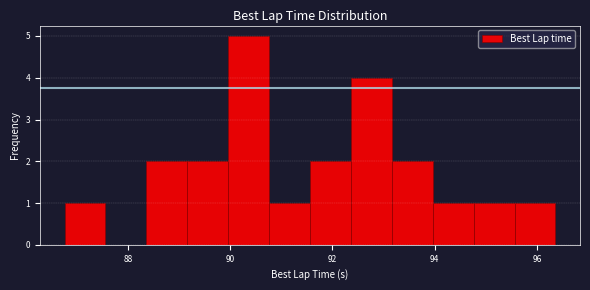

Over which range of the x-axis is the bar tallest?

90.0 to 90.8